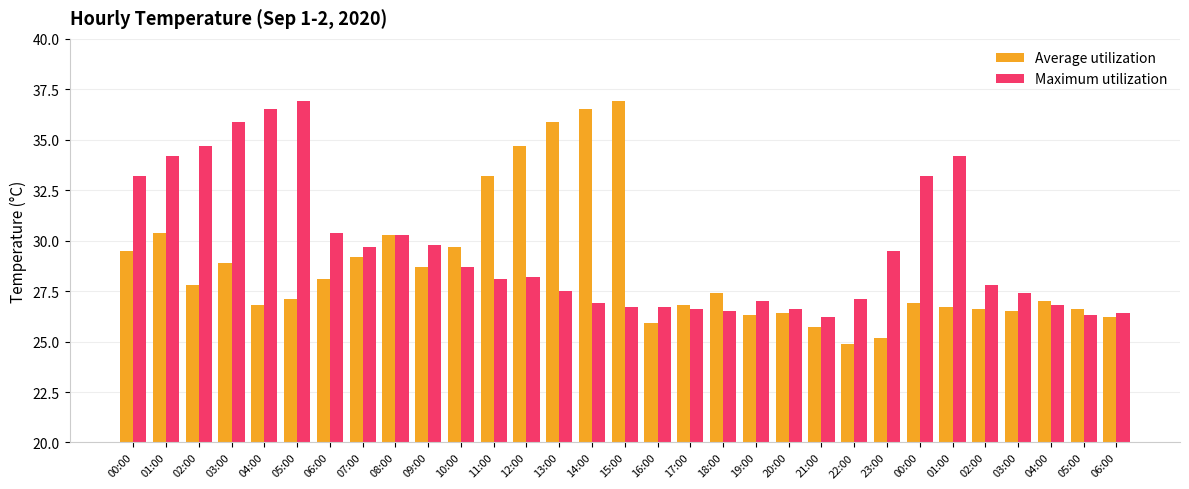

Does the chart contain stacked bars?

No